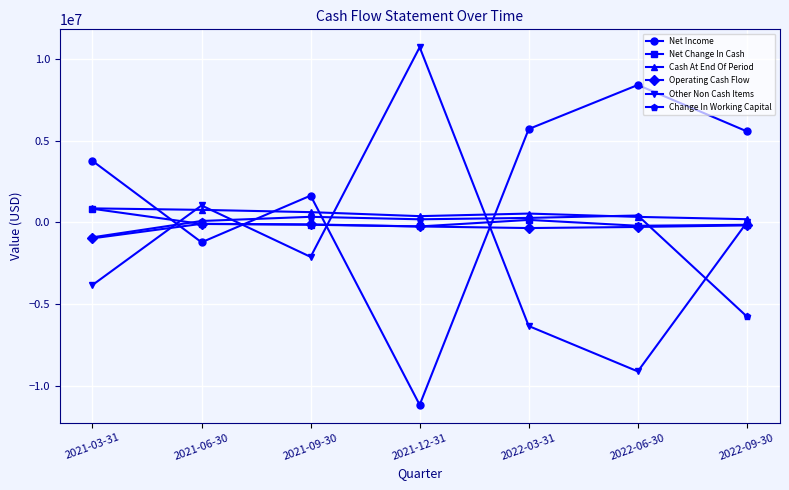

In Operating Cash Flow, how many points are higher than both neighbors (excluding endpoints)?

1